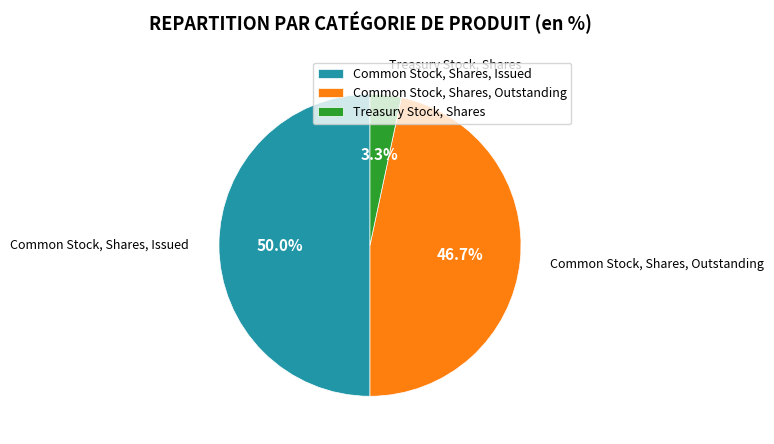

What is the total percentage of Common Stock, Shares, Outstanding and Common Stock, Shares, Issued?

96.7%